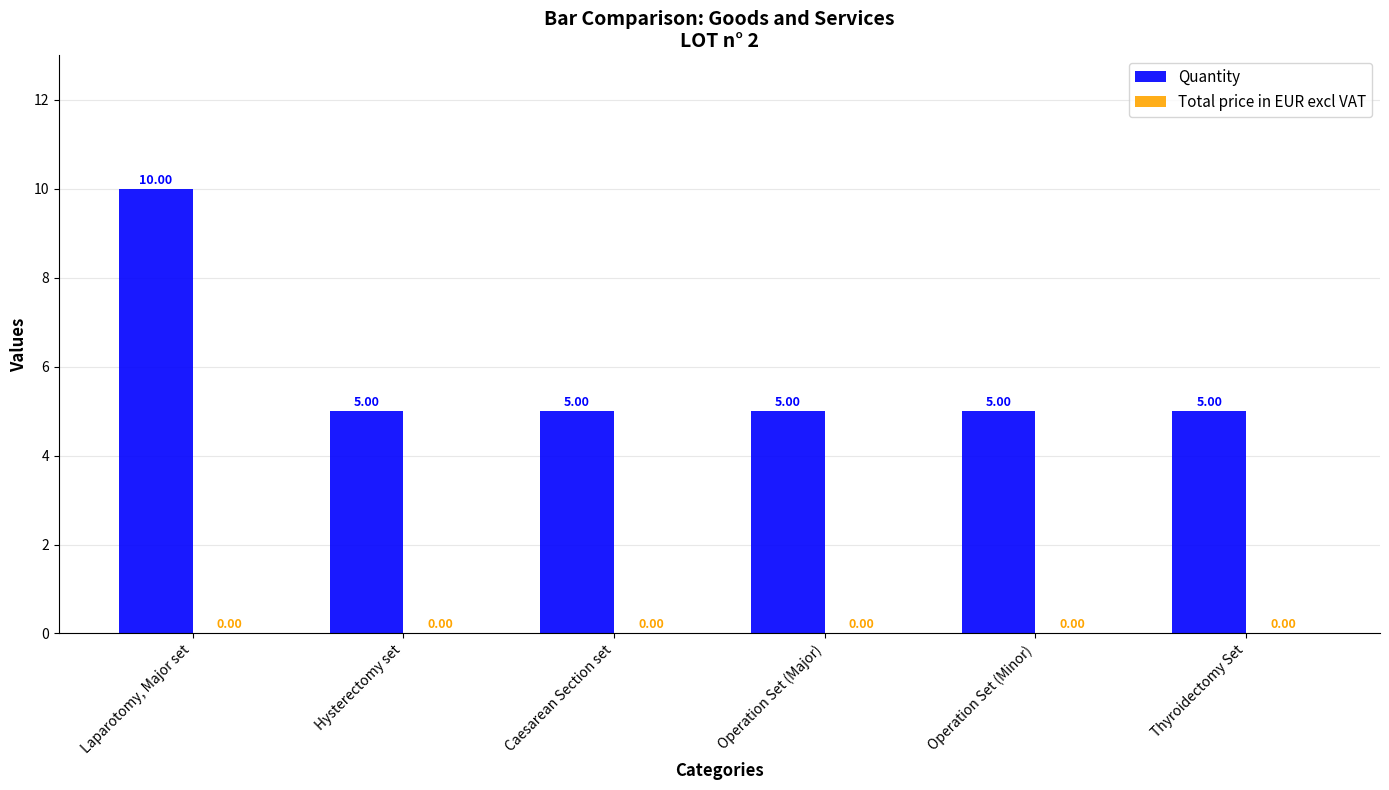

Which label corresponds to the largest value in the chart?

Laparotomy, Major set